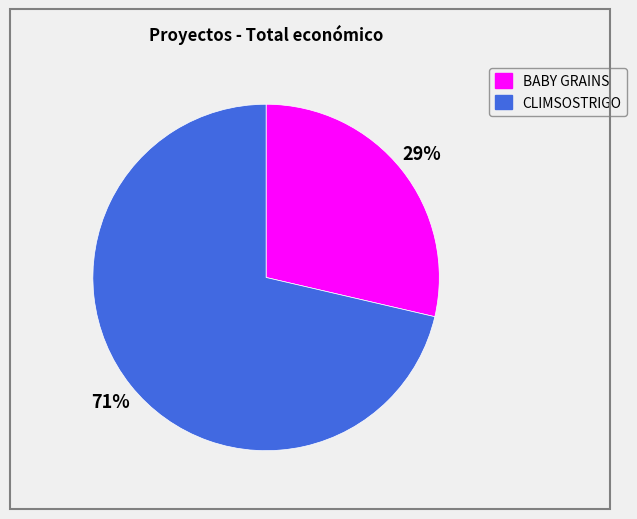

To the nearest percent, what is the combined percentage of CLIMSOSTRIGO and BABY GRAINS?

100%